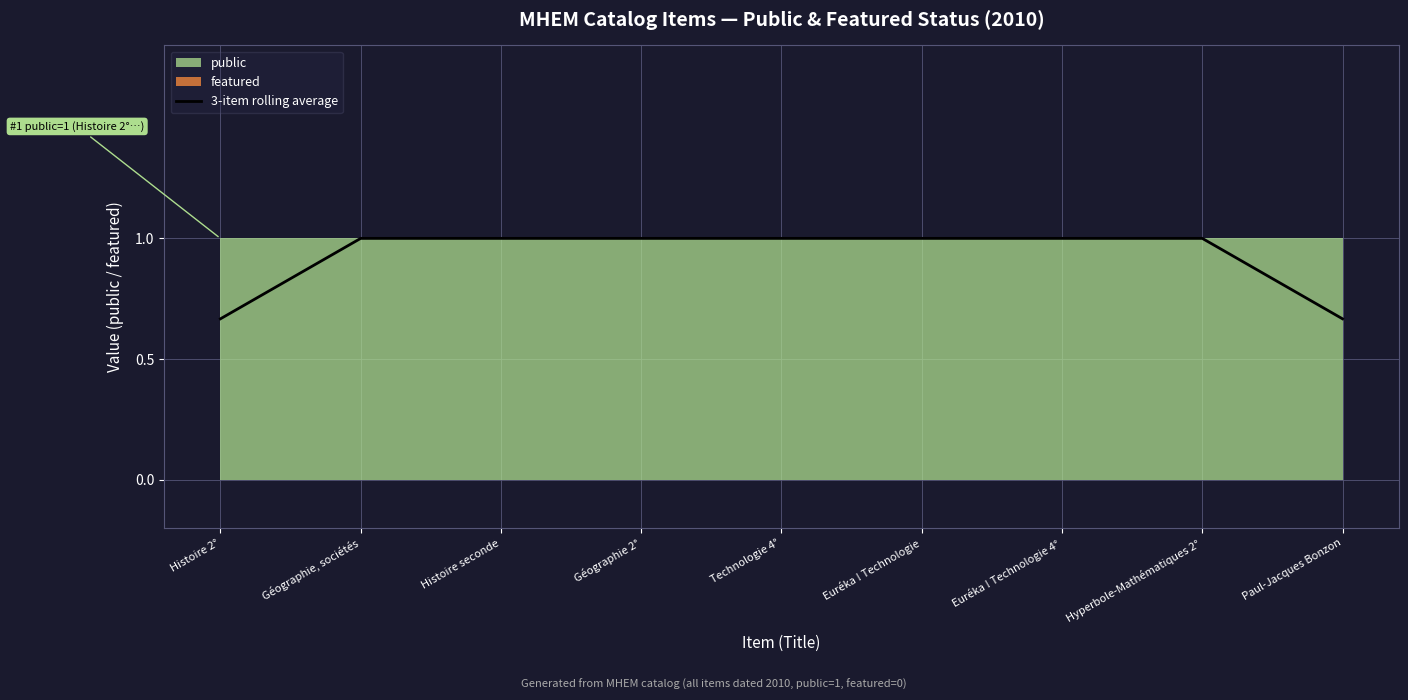

How many values are between 1 and 2?

7